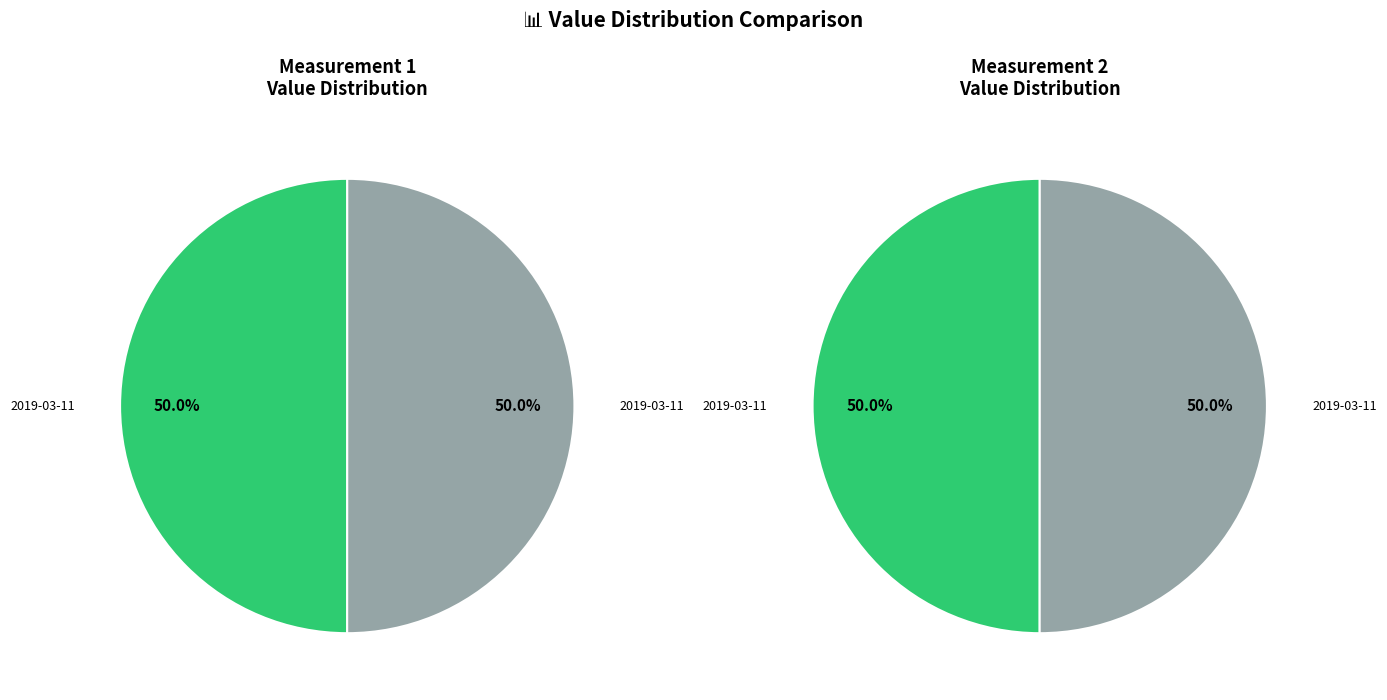

Which category has the smallest portion of the pie?

2019-03-11T00:03:00.768Z